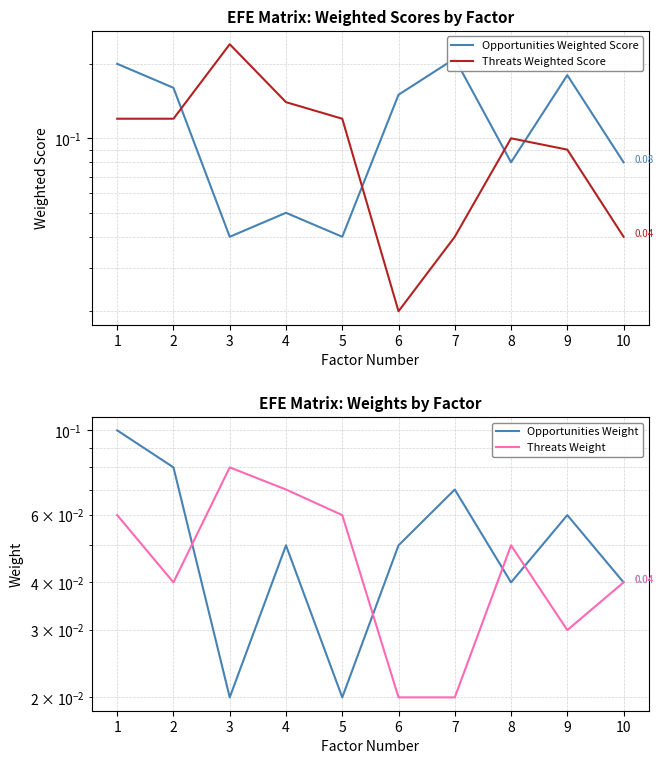

What is the difference between the highest and lowest values at 4?

0.1